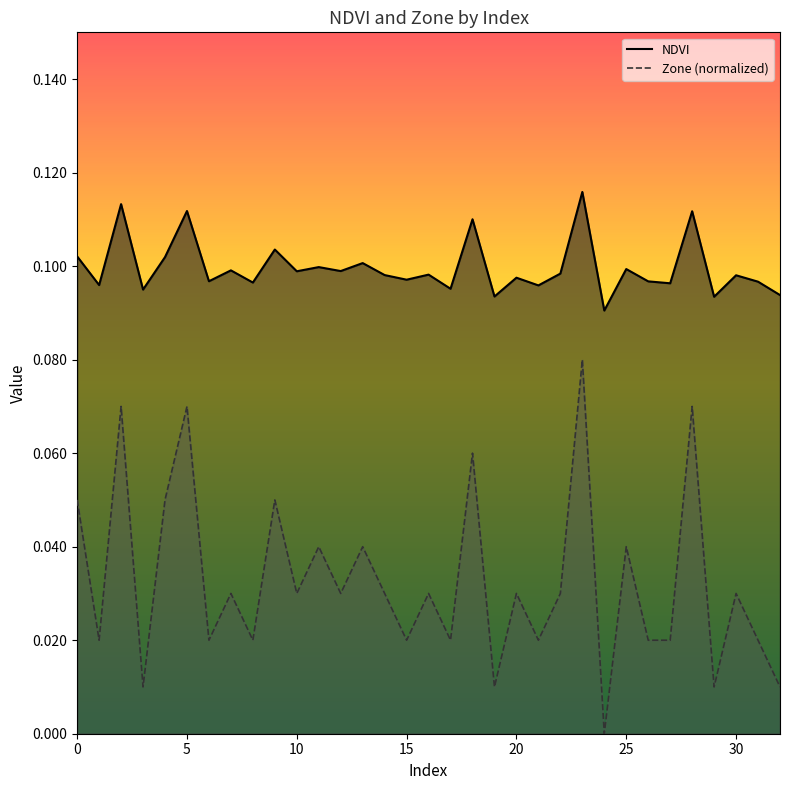

Which series has the largest total across all categories?

NDVI